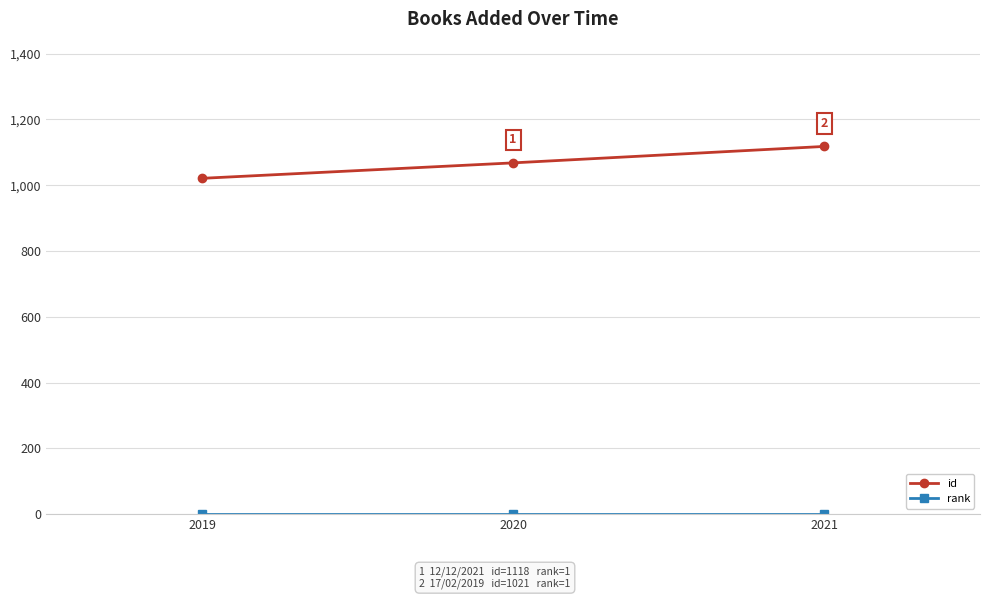

At how many categories does at least one series exceed 17?

3